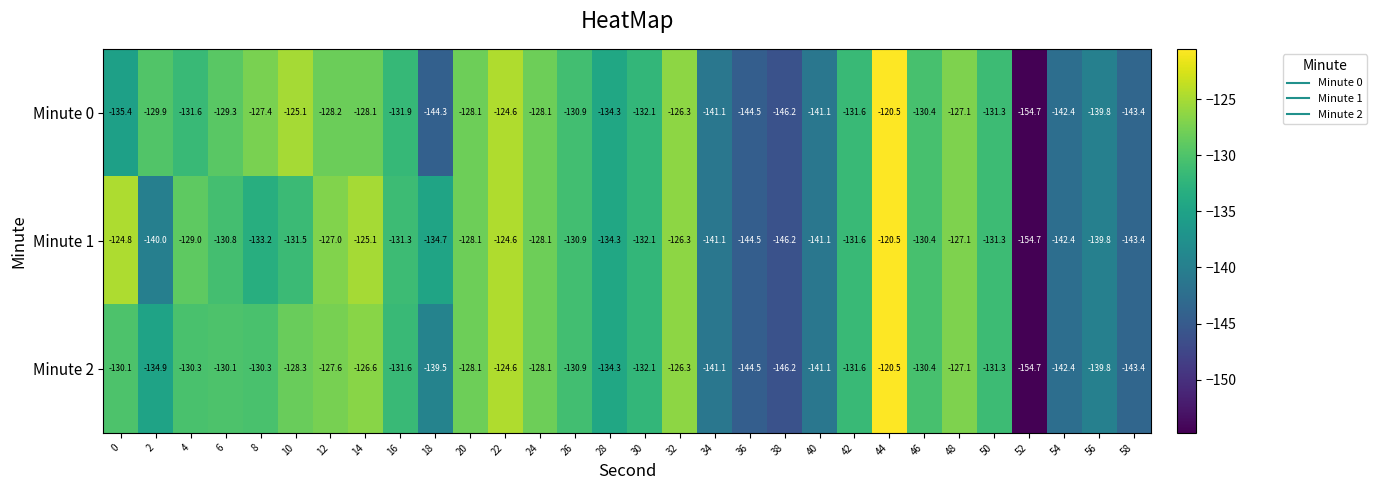

What is the smallest value displayed?

-154.7